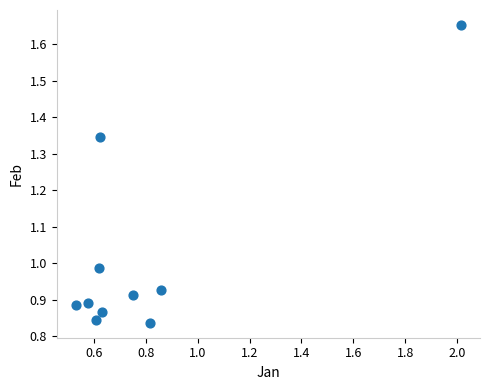

What is the range of X values (max minus min)?

1.5